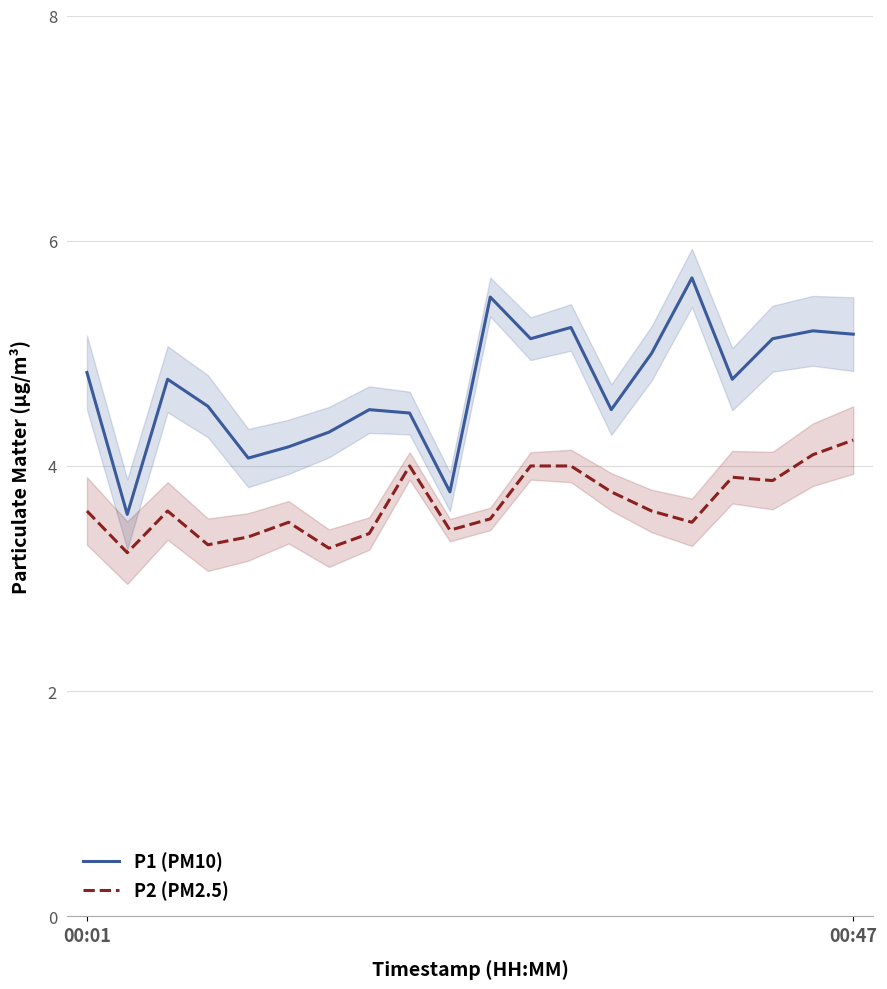

Reading right to left, extract all data points from this chart.

P1 (PM10): 5.2	5.2	5.1	4.8	5.7	5.0	4.5	5.2	5.1	5.5	3.8	4.5	4.5	4.3	4.2	4.1	4.5	4.8	3.6	4.8
P2 (PM2.5): 4.2	4.1	3.9	3.9	3.5	3.6	3.8	4.0	4.0	3.5	3.4	4.0	3.4	3.3	3.5	3.4	3.3	3.6	3.2	3.6